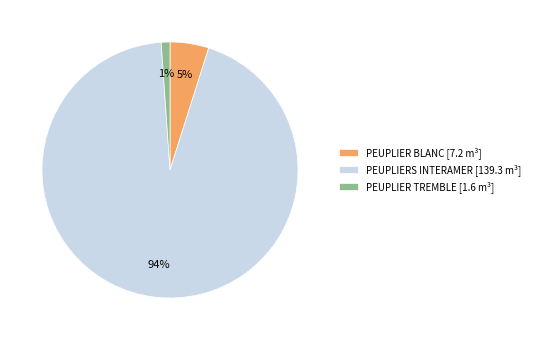

To the nearest percent, what is the difference between the largest and smallest slice percentages?

93%